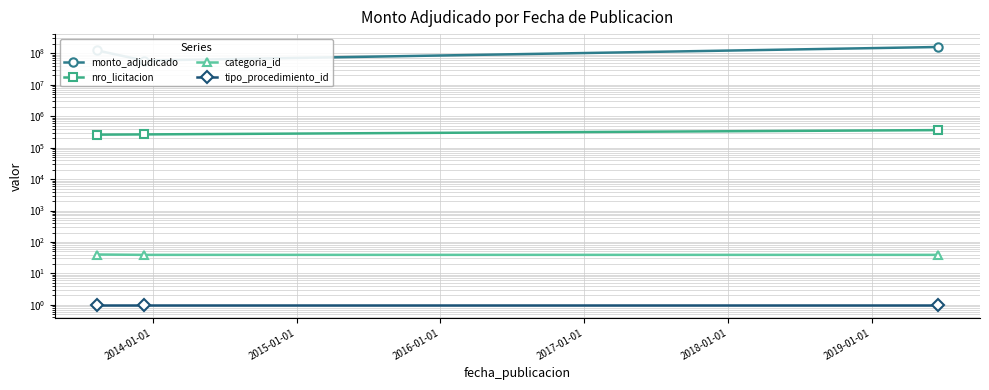

Which series has the largest range (max minus min)?

monto_adjudicado